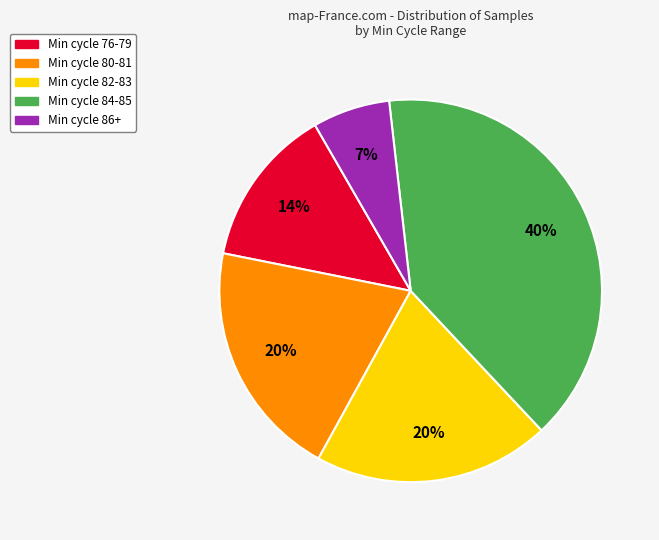

Combined, do Min cycle 76-79 and Min cycle 86+ account for over 50%?

No